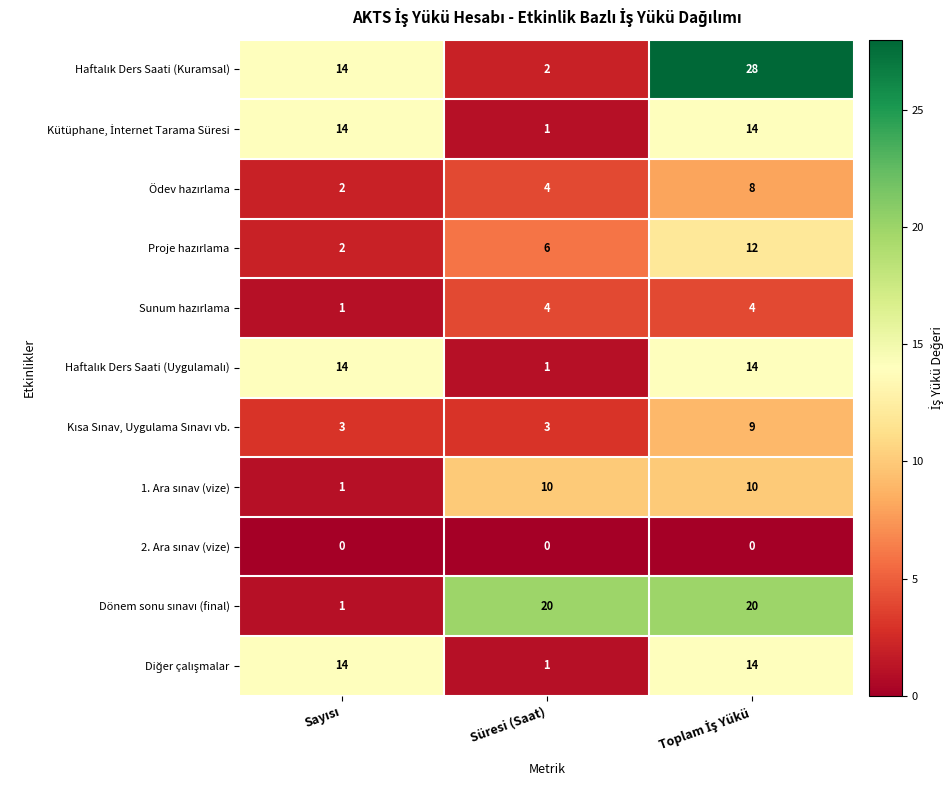

What is the difference between the highest and lowest values at Süresi (Saat)?

20